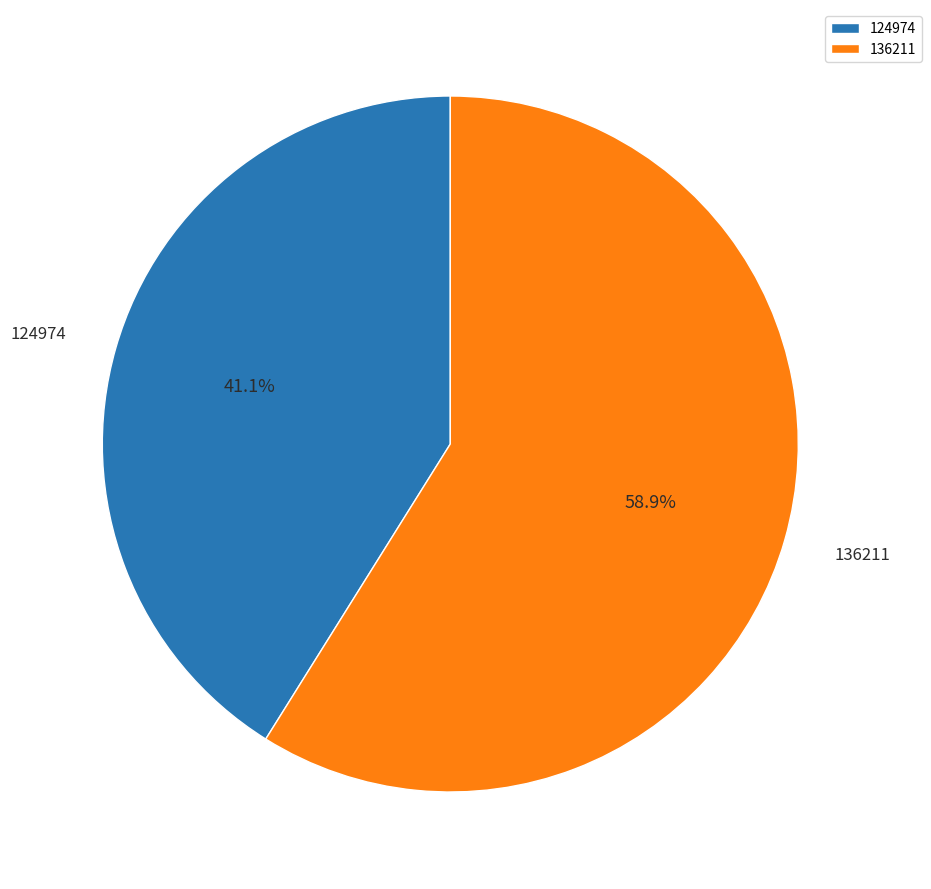

How many segments does this pie chart have?

2